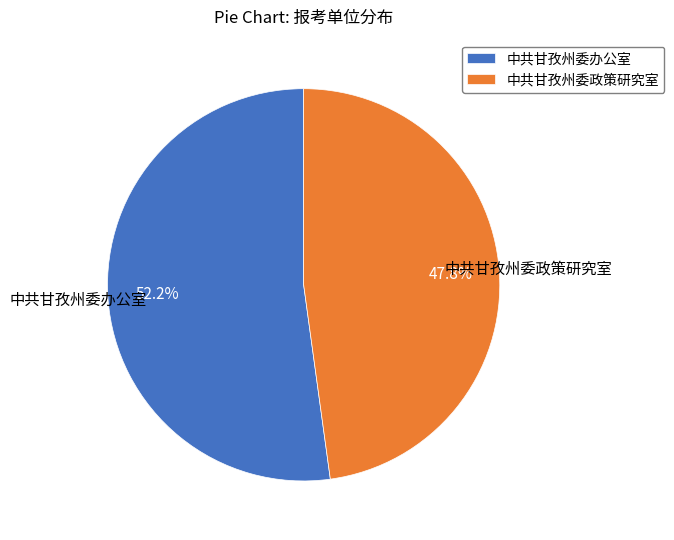

True or false: 中共甘孜州委政策研究室 accounts for 48% of the total.

True